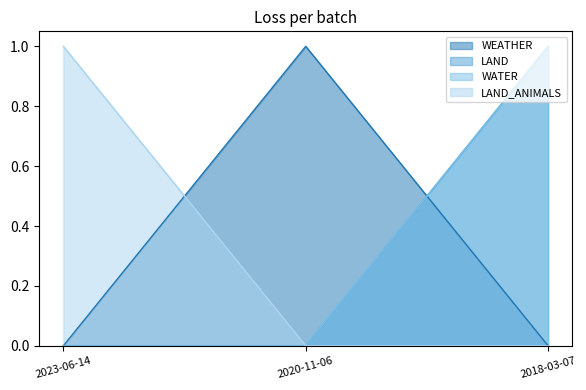

How many distinct data groups are displayed?

4